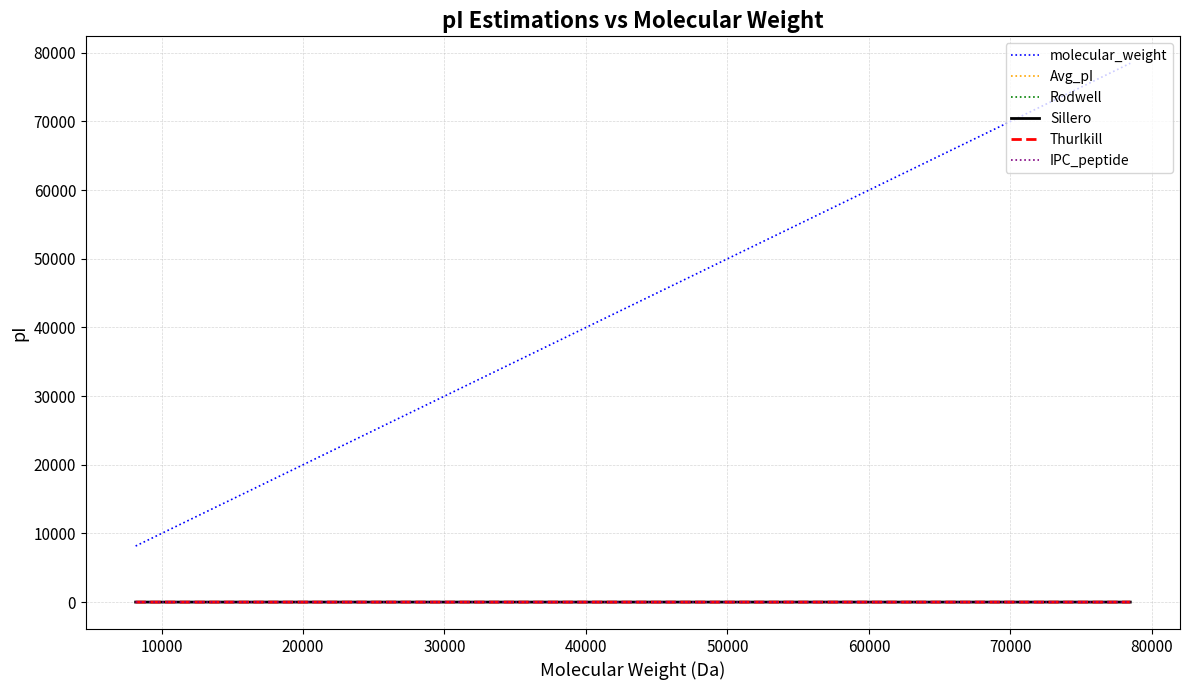

Which category has the lowest value in the Avg_pI series?

20000